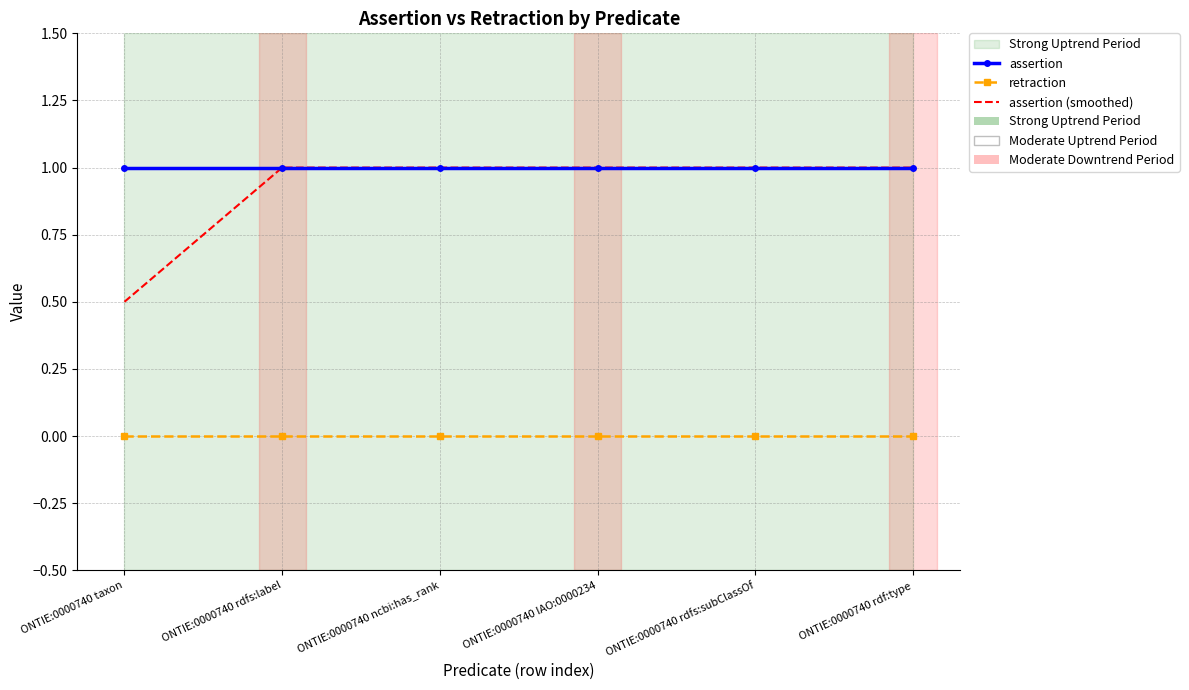

The value of assertion (smoothed) at ONTIE:0000740 rdfs:label is 1.6. True or false?

False